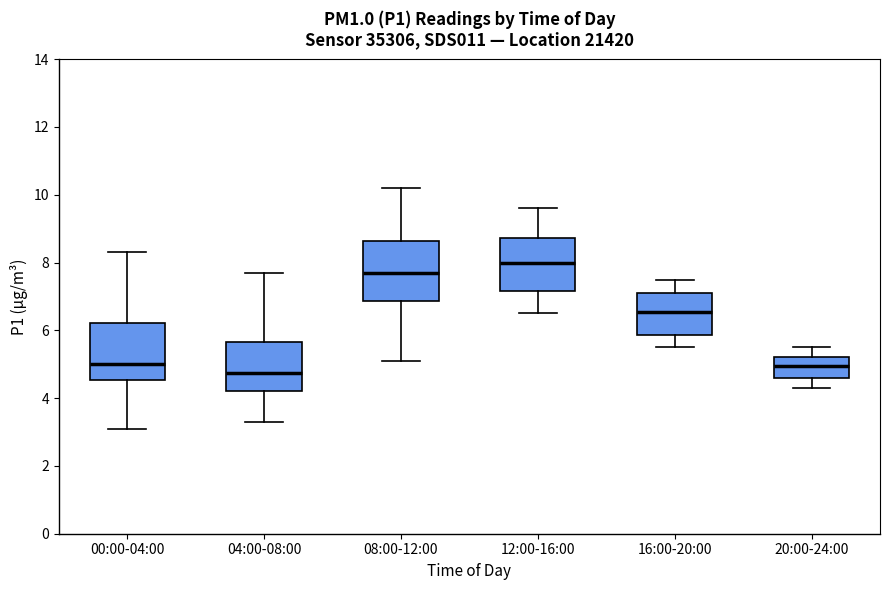

Which box's median line is the highest?

12:00-16:00